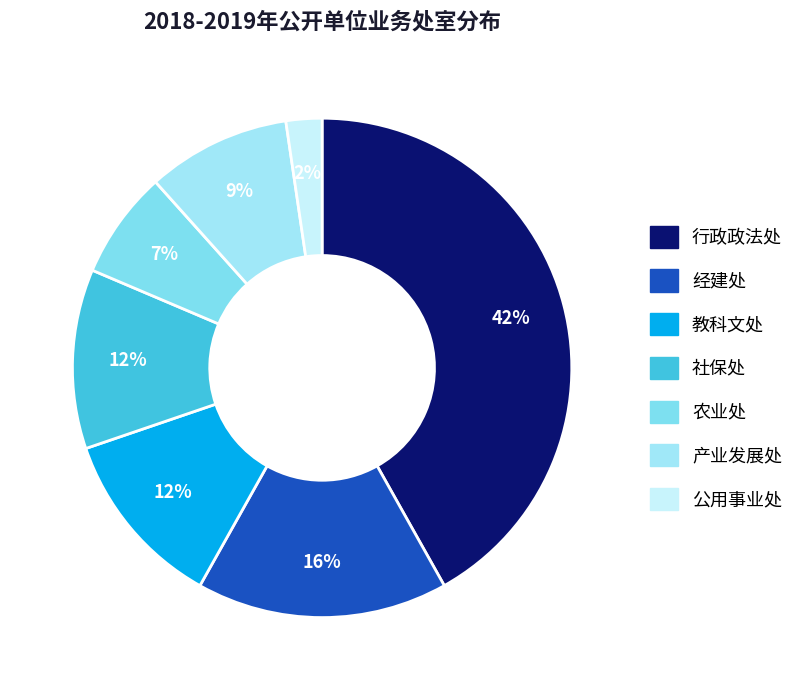

What is the total percentage of 公用事业处 and 经建处?

18.6%